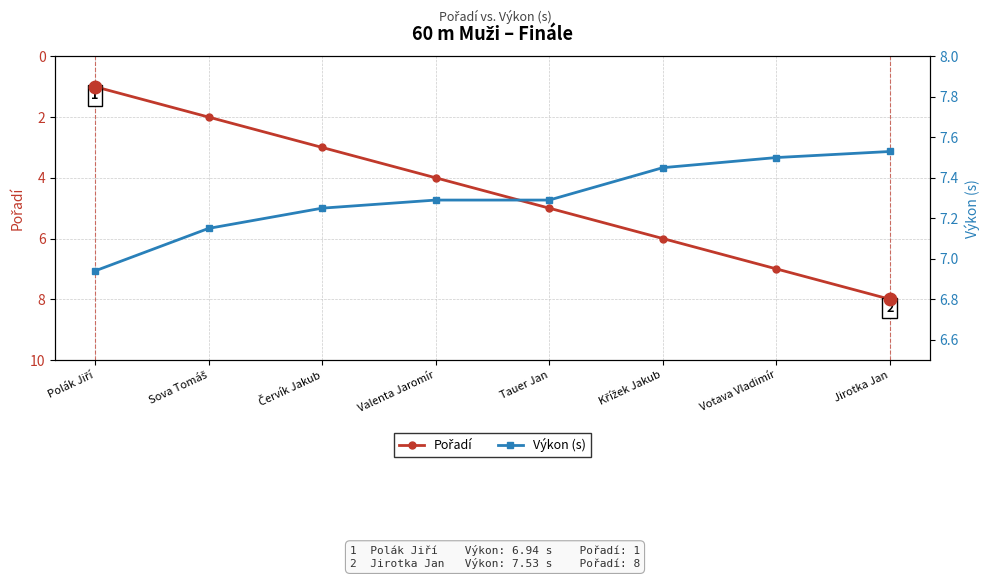

Which category has the lowest value across all series?

Polák Jiří